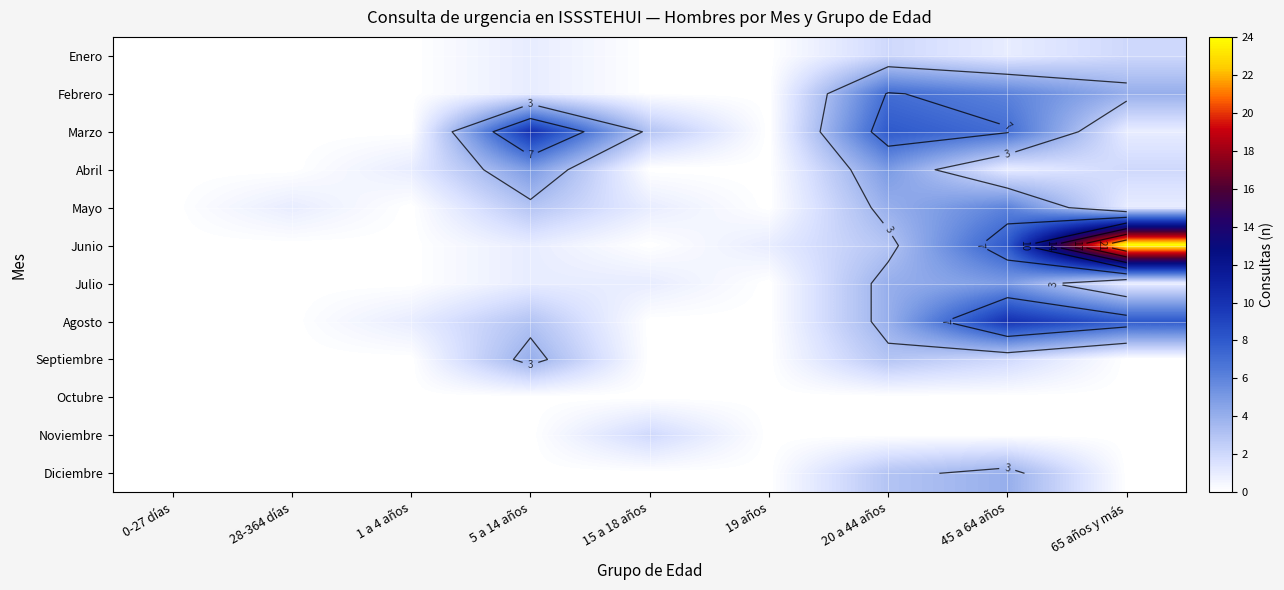

Which label corresponds to the smallest value in the chart?

0-27 días